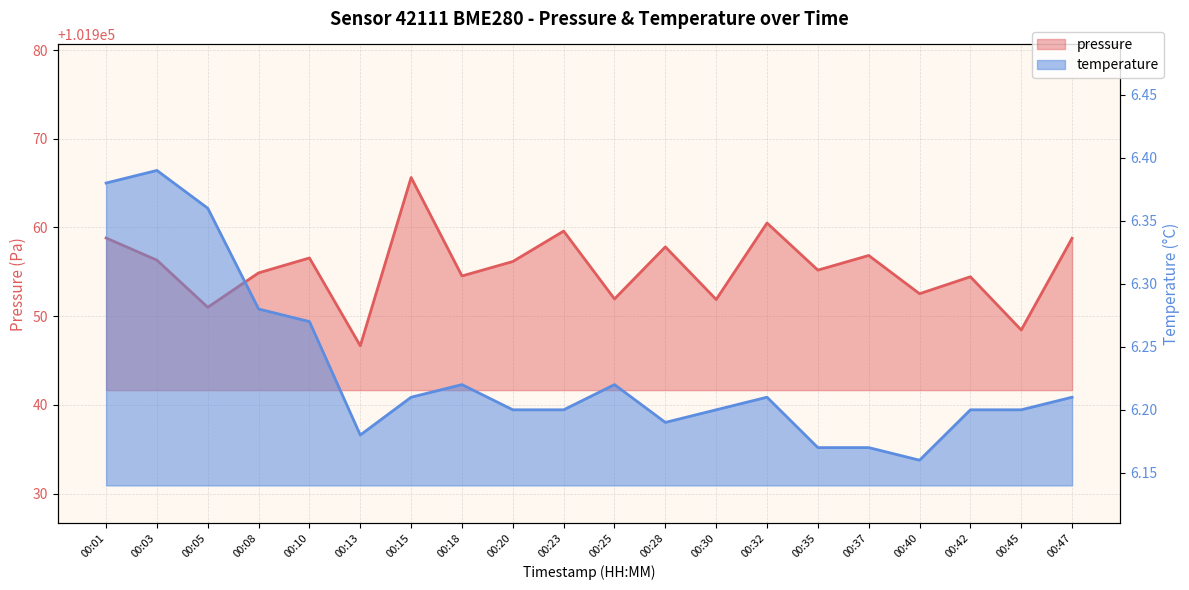

Where is the first local minimum for temperature?

00:13